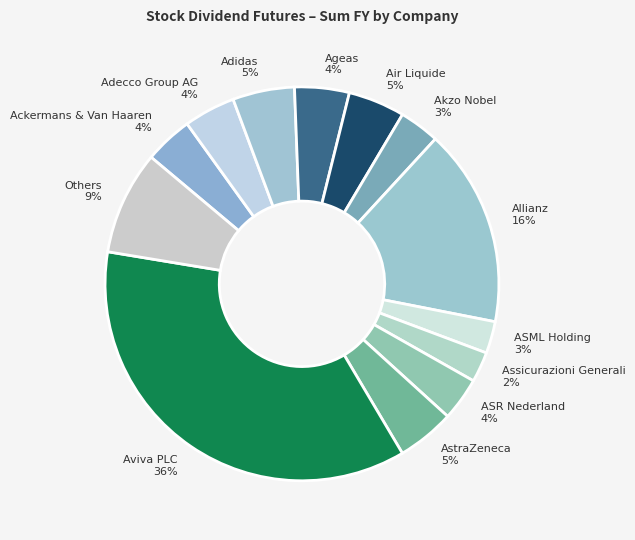

To the nearest percent, what percentage of the pie is Akzo Nobel 3%?

3%